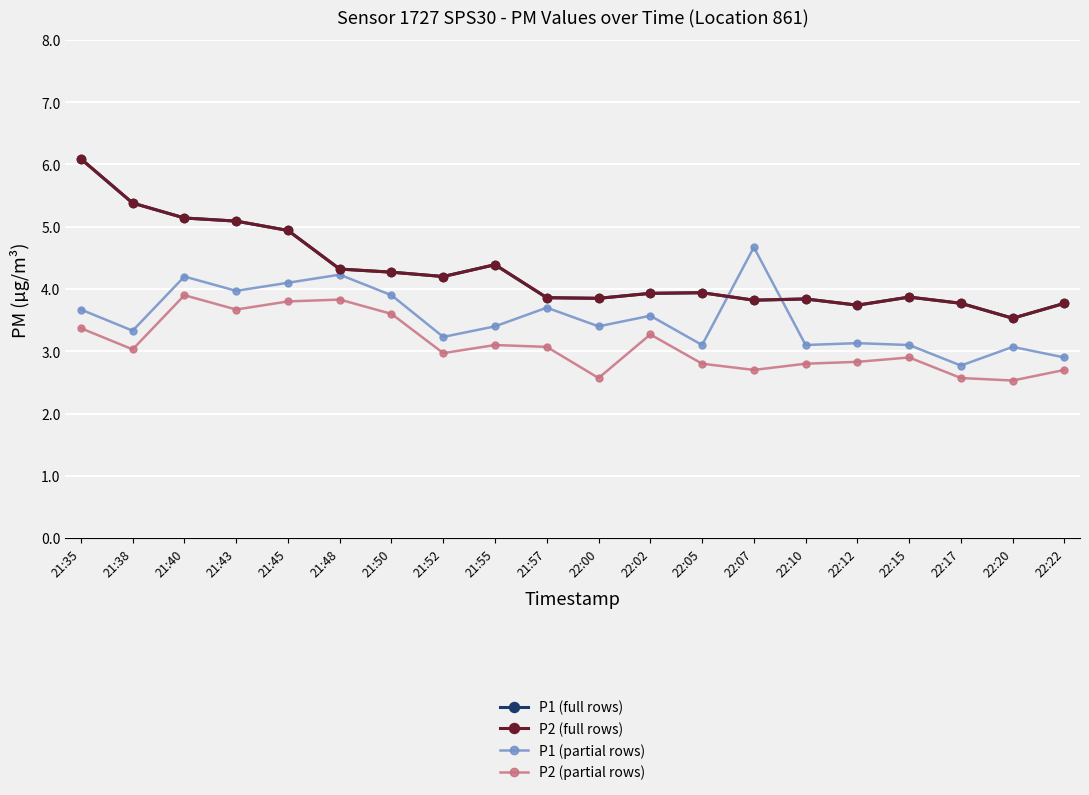

Does the chart have visible grid lines?

Yes